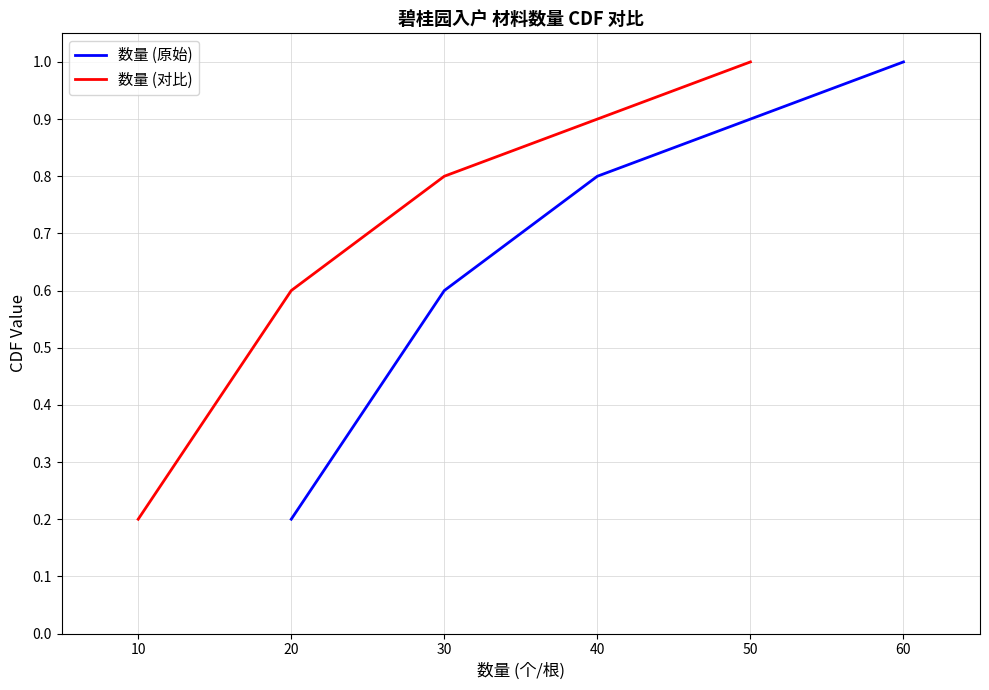

What is the lowest value of the 数量 (原始) series?

0.2